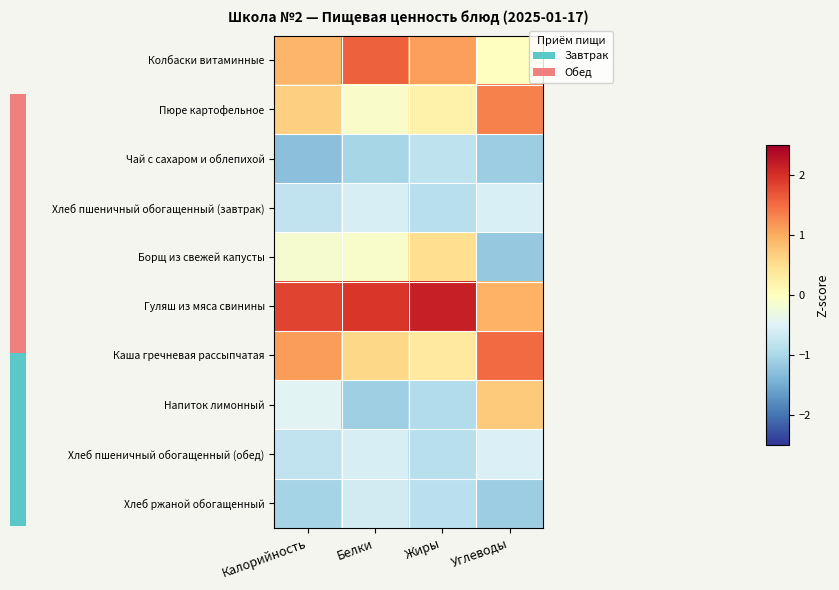

How many distinct data groups are displayed?

10